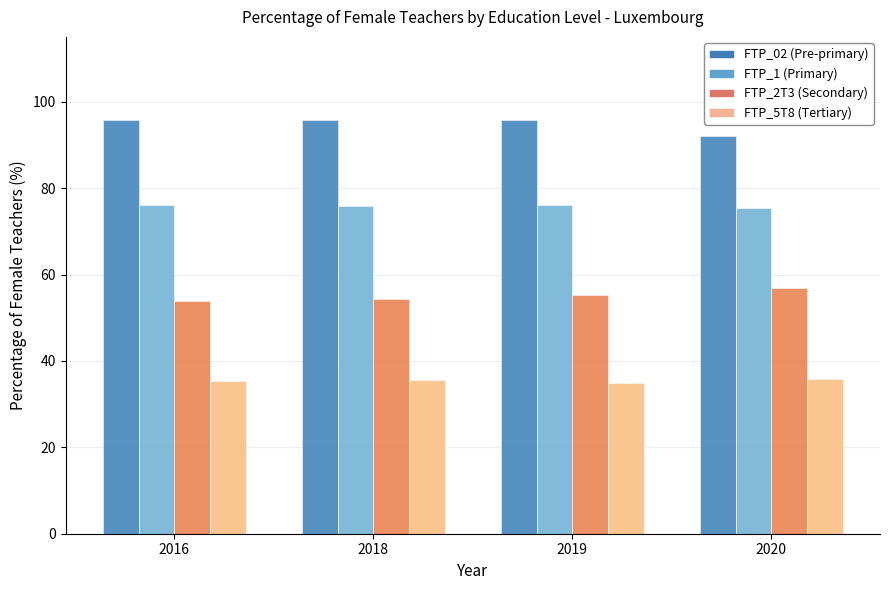

What is the difference between the maximum and minimum values in the FTP_5T8 (Tertiary) series?

0.8